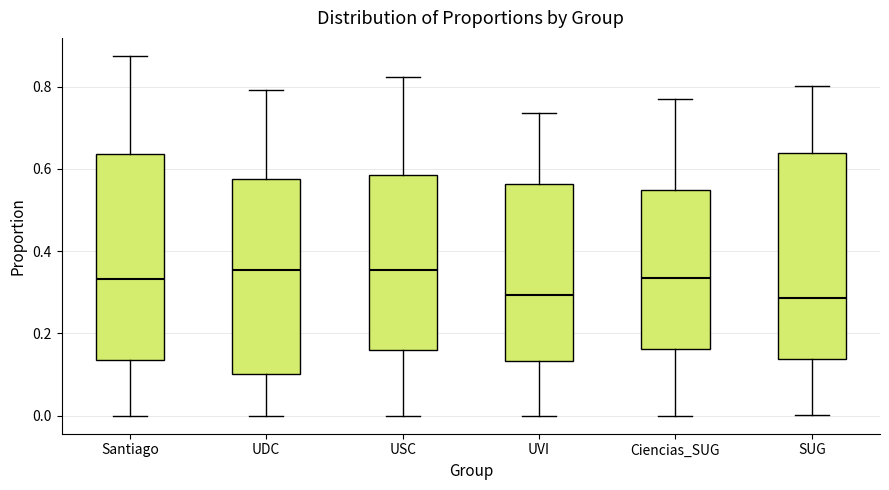

Reading left to right, transcribe this box plot: for each box, give where its median line is, the range the box spans, and where its two whiskers end, as read against the y-axis. The values are not printed on the chart, so give them approximately, as read against the axis.

Santiago: median 0.34, box 0.14 to 0.64, whiskers 0.00 to 0.88
UDC: median 0.36, box 0.10 to 0.58, whiskers 0.00 to 0.80
USC: median 0.36, box 0.16 to 0.58, whiskers 0.00 to 0.82
UVI: median 0.30, box 0.14 to 0.56, whiskers 0.00 to 0.74
Ciencias_SUG: median 0.34, box 0.16 to 0.54, whiskers 0.00 to 0.76
SUG: median 0.28, box 0.14 to 0.64, whiskers 0.00 to 0.80